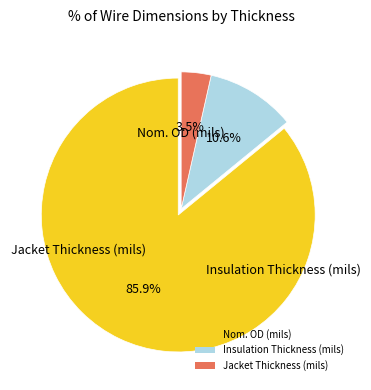

Between Nom. OD (mils) and Jacket Thickness (mils), which is larger?

Nom. OD (mils)